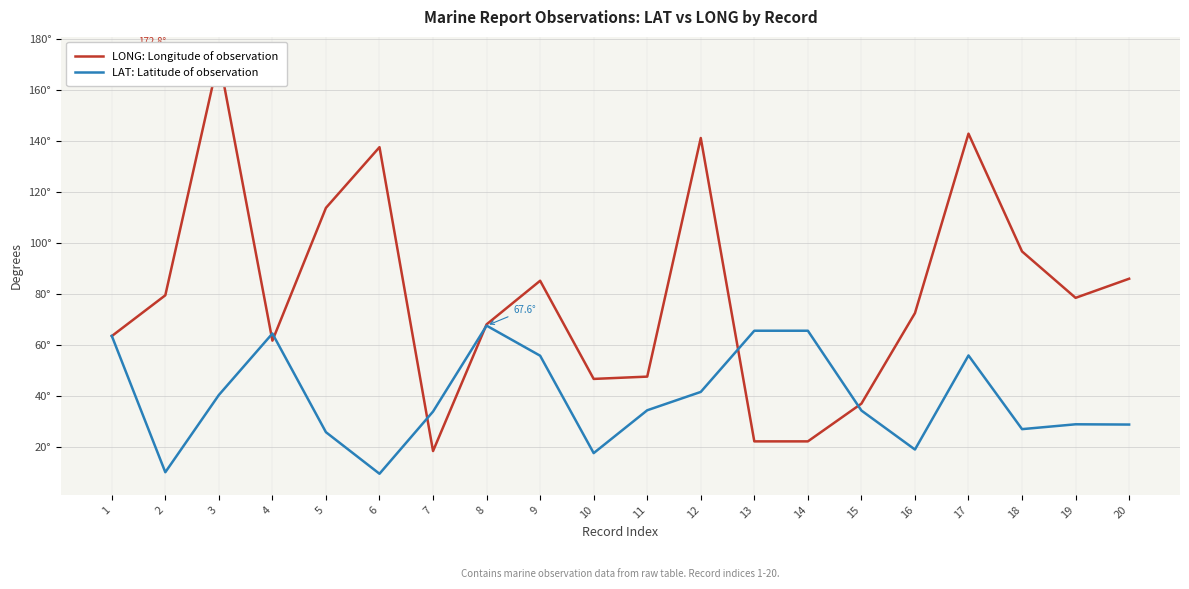

At which category does the chart reach its peak across all series?

3